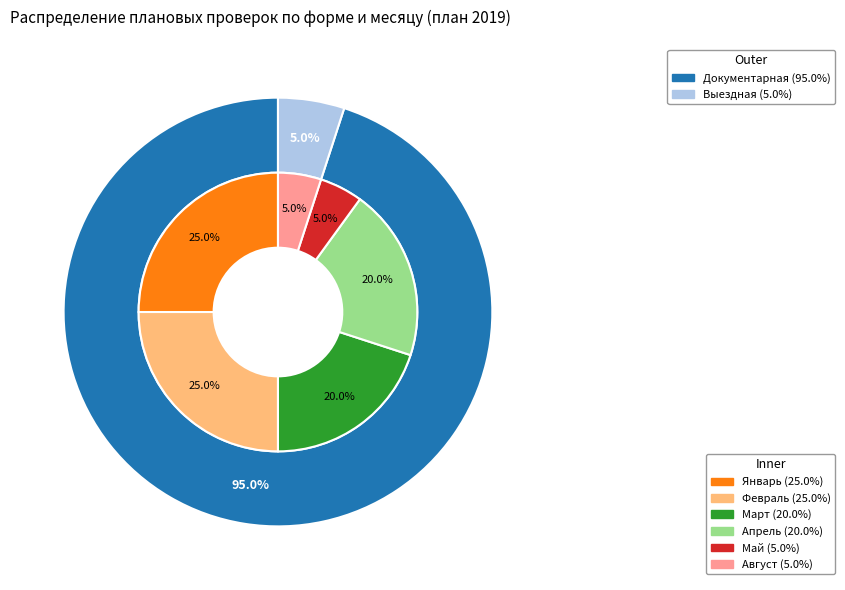

Between Апрель and Май, which is larger?

Апрель